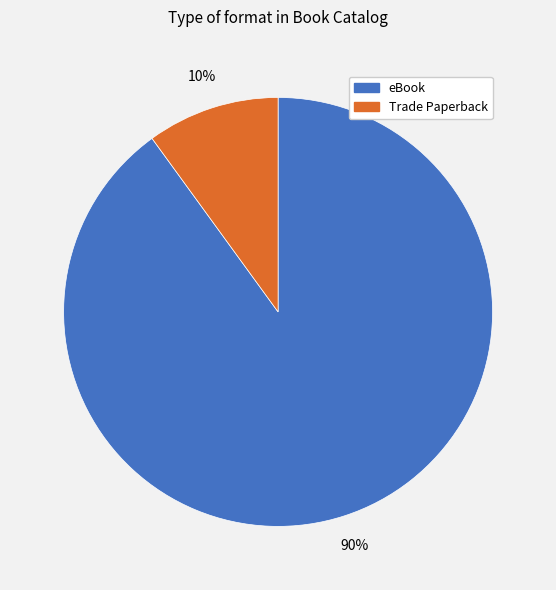

To the nearest percent, what is the average slice percentage?

50%